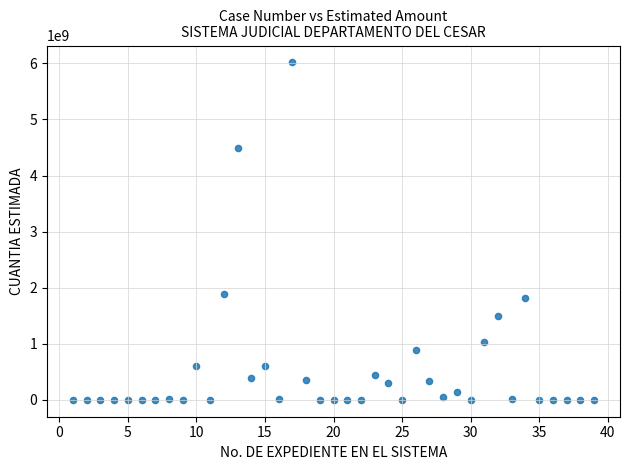

What Y value in the scatter plot is closest to 3008725313?

1885478831